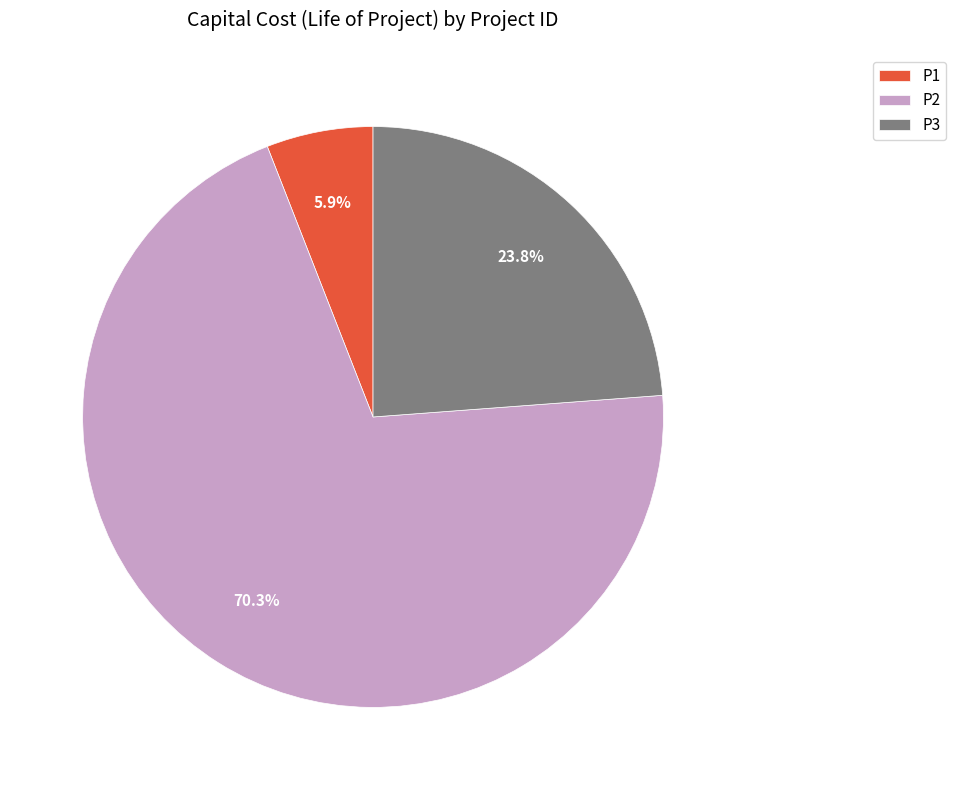

Which category accounts for the majority?

P2